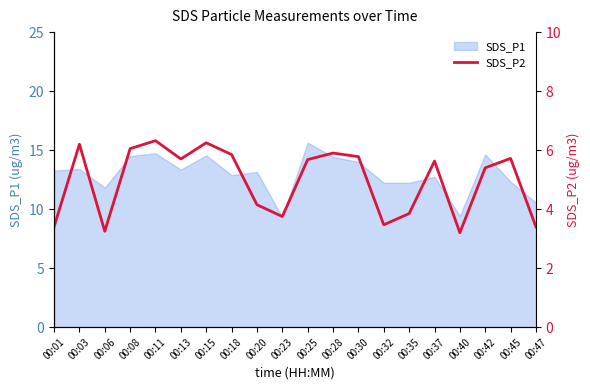

Is it true that the value at 00:01 is 4.9?

False